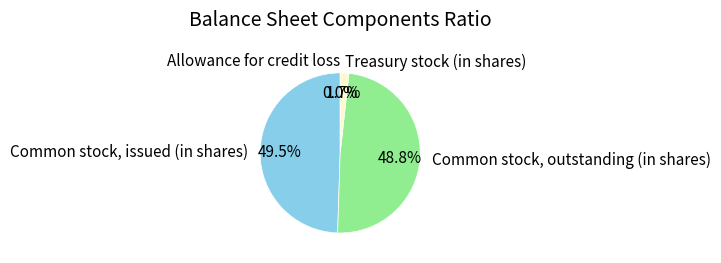

To the nearest percent, what portion does Common stock, outstanding (in shares) represent?

49%